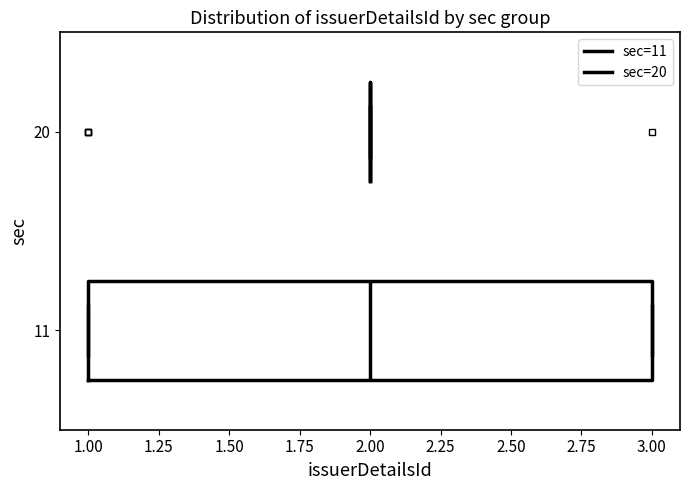

Reading bottom to top, read every box against the x-axis: the position of its median line, the range the box covers, and the ends of its whiskers. The values are not printed on the chart, so give them approximately, as read against the axis.

11: median 2, box 1 to 3, whiskers 1 to 3
20: box collapsed to a line at 2, whiskers 2 to 2